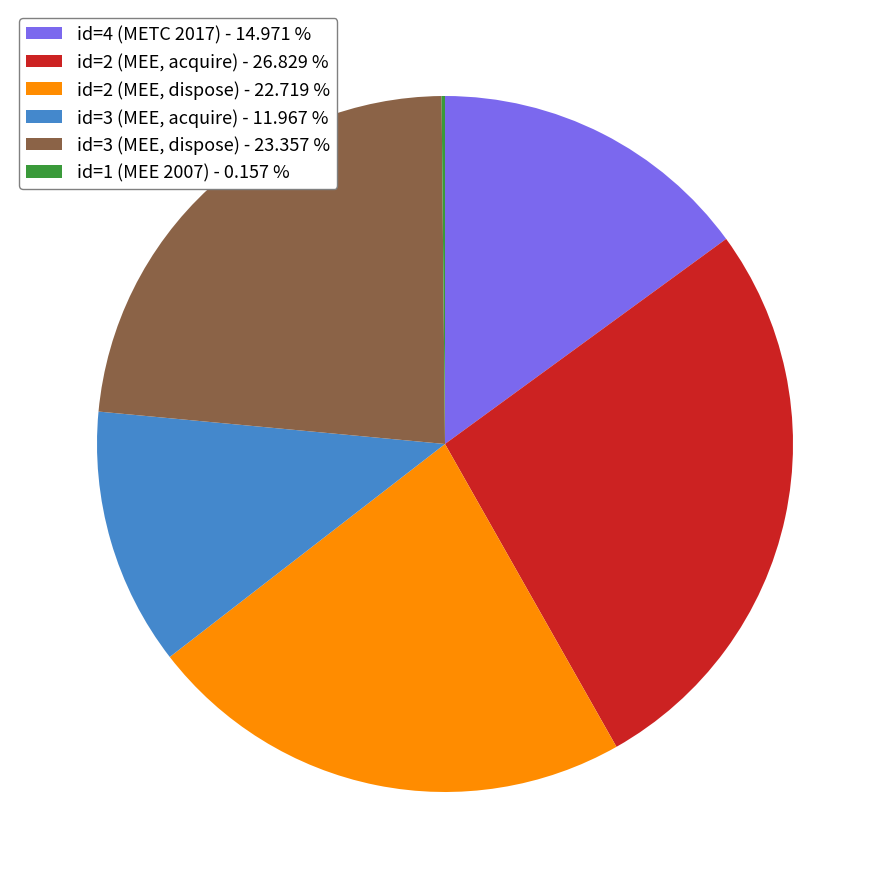

Is the sum of id=2 (MEE, acquire) - 26.829 % and id=3 (MEE, acquire) - 11.967 % greater than half?

No